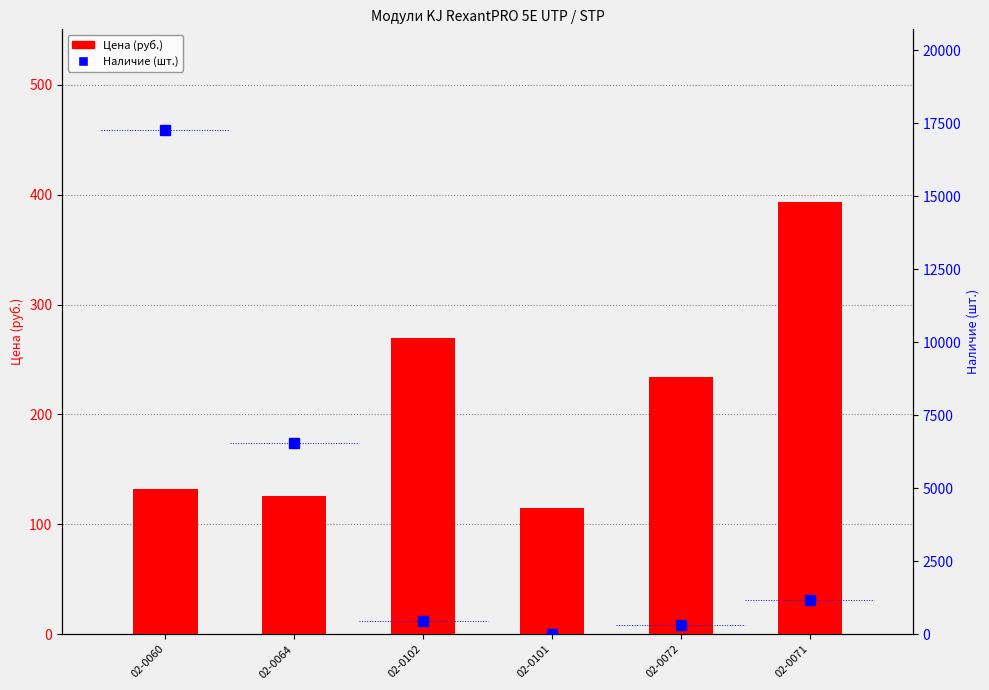

How many groups of bars are there?

6